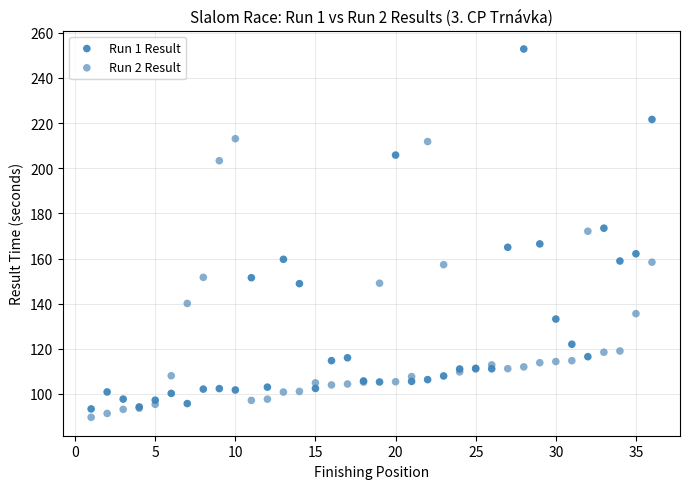

Which series contains the lowest Y value?

Run 2 Result